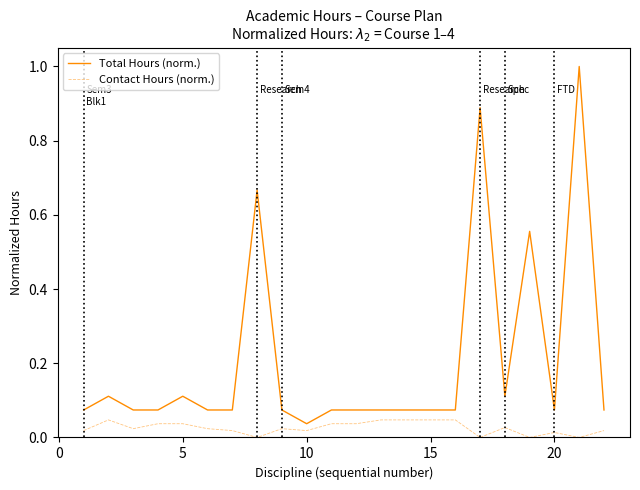

What is the difference between the maximum and minimum values in the Total Hours (norm.) series?

1.0